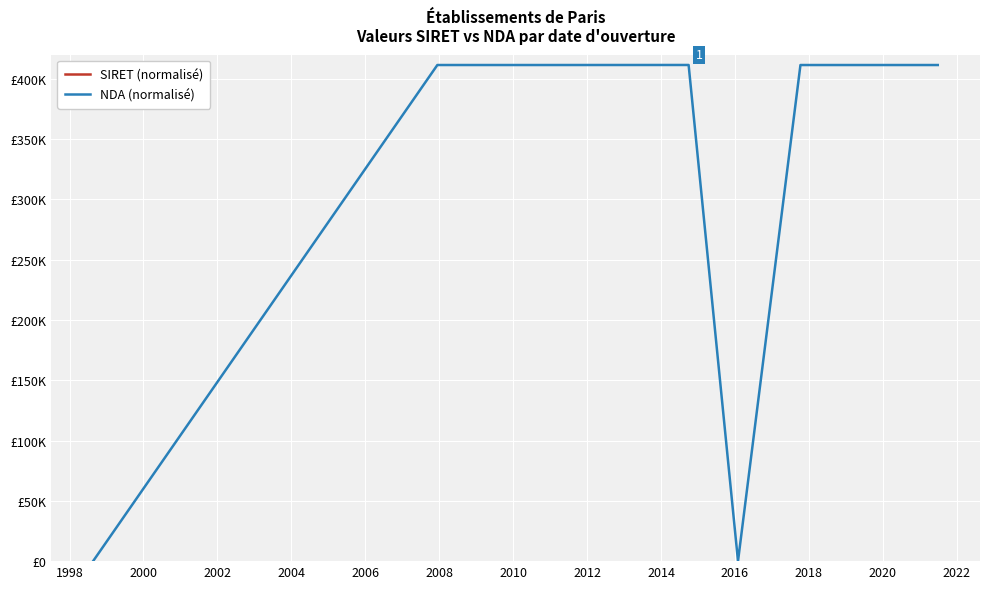

What is the average value of the NDA (normalisé) series?

293860.0